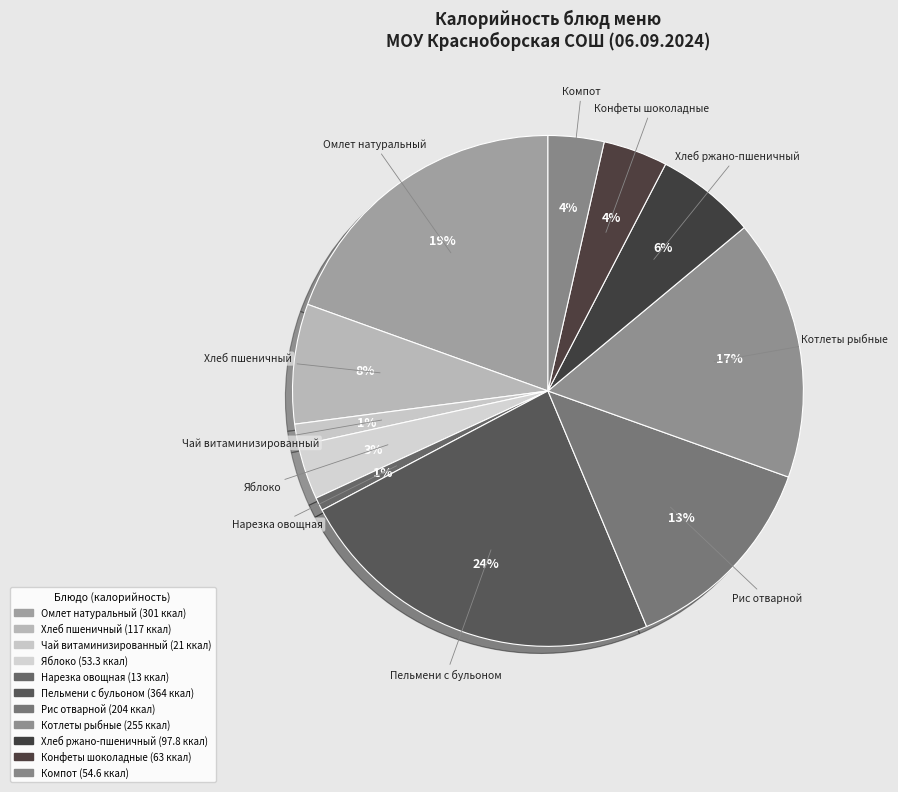

Count the number of slices in the pie.

11